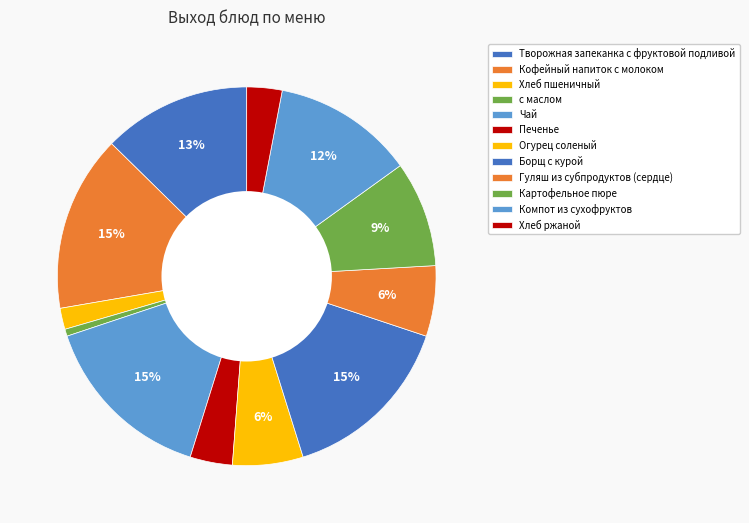

Rank the categories by value from lowest to highest.

с маслом, Хлеб пшеничный, Хлеб ржаной, Печенье, Огурец соленый, Гуляш из субпродуктов (сердце), Картофельное пюре, Компот из сухофруктов, Творожная запеканка с фруктовой подливой, Кофейный напиток с молоком, Чай, Борщ с курой